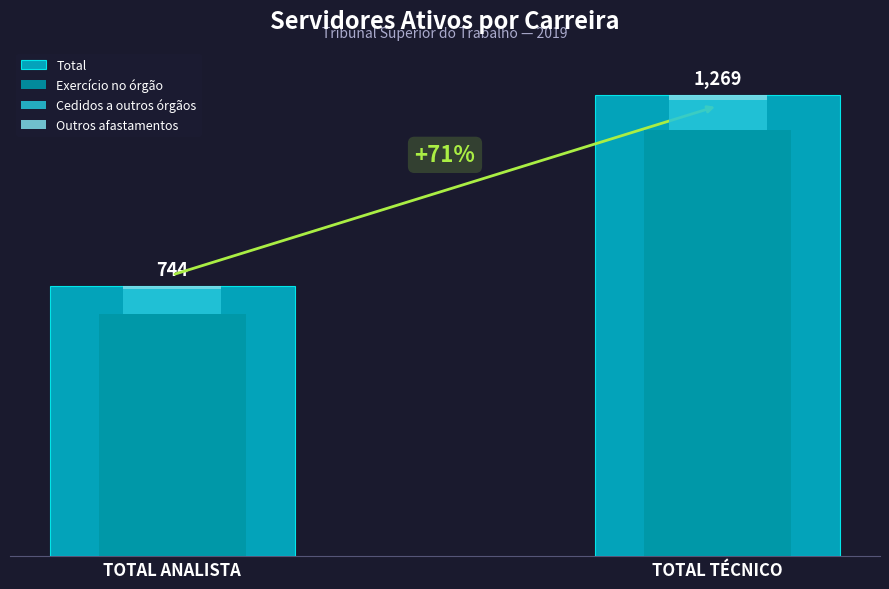

At how many categories does at least one series exceed 248?

2